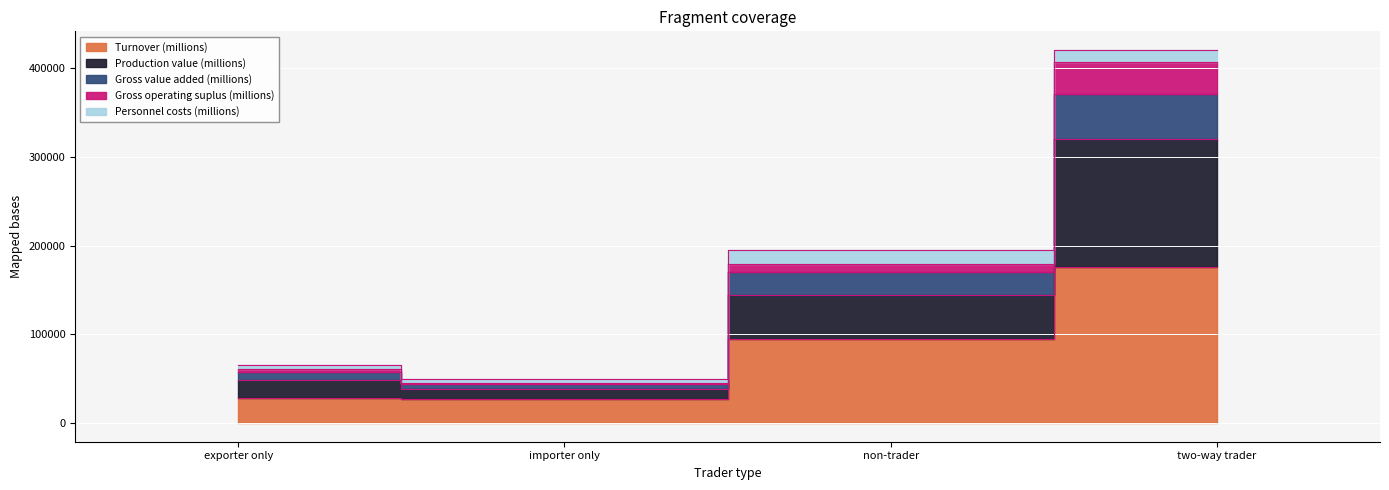

Which label corresponds to the largest value in the chart?

two-way trader